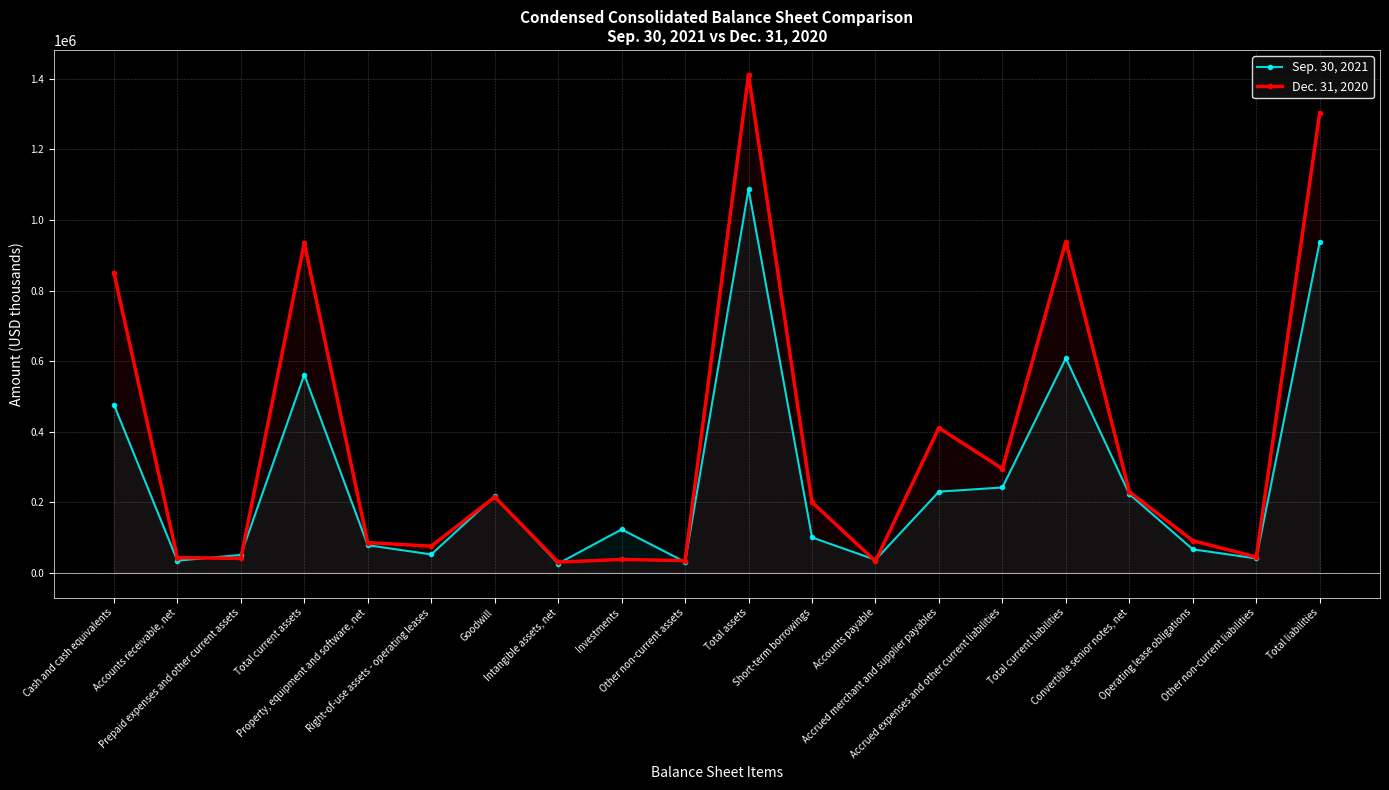

List the series in order of their peak value, lowest first.

Sep. 30, 2021, Dec. 31, 2020